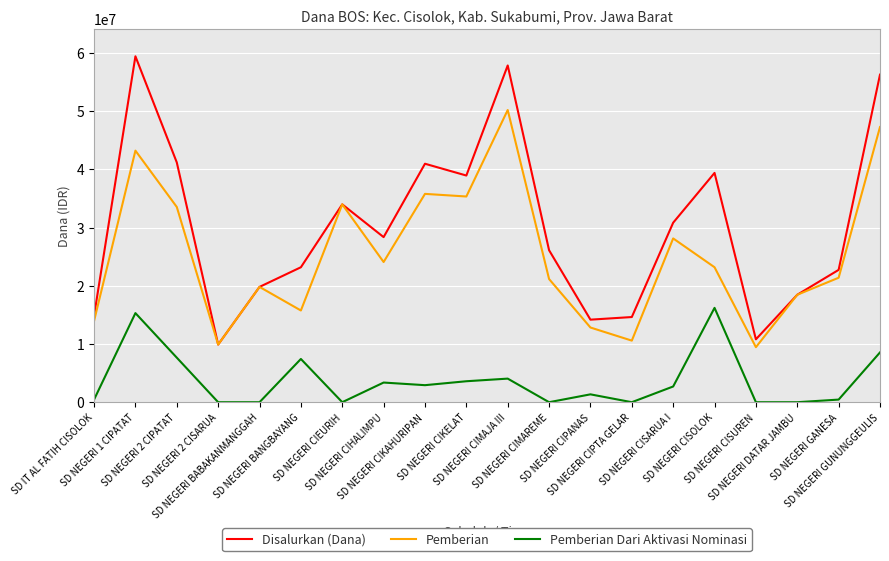

List the series in order of their overall mean, highest first.

Disalurkan (Dana), Pemberian, Pemberian Dari Aktivasi Nominasi